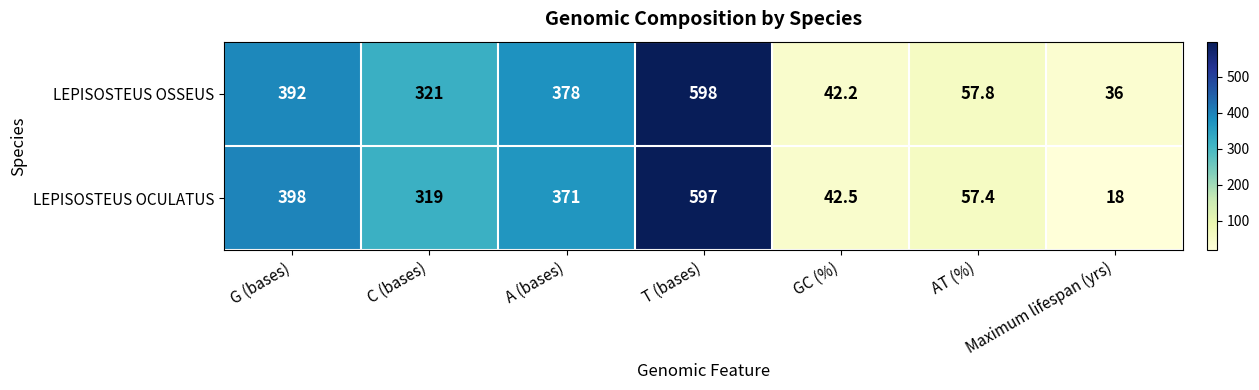

Which series has the largest total across all categories?

LEPISOSTEUS OSSEUS